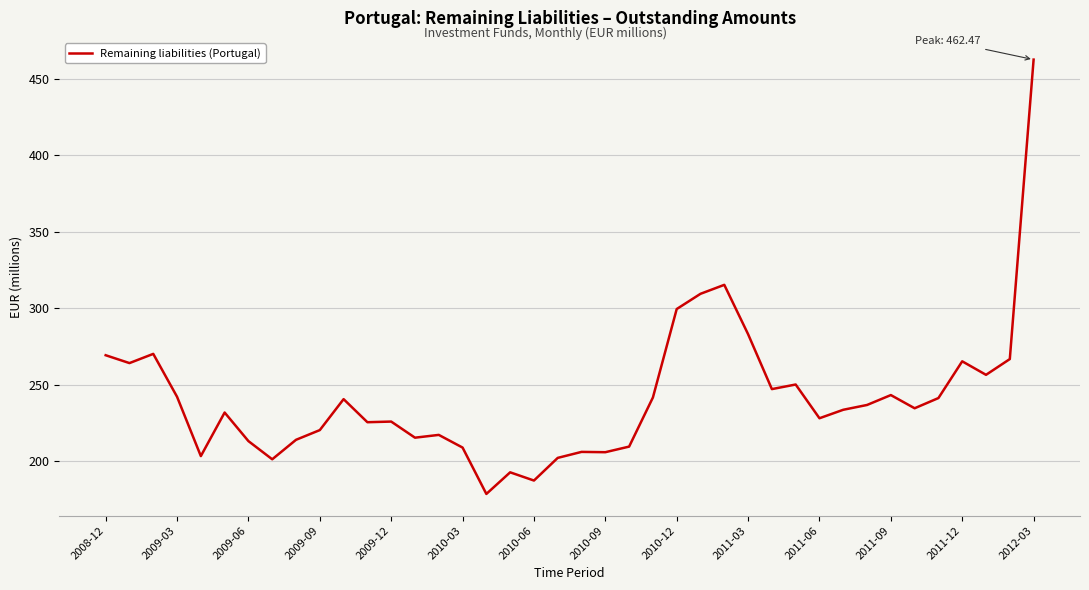

What is the difference between the maximum and minimum values?

283.9